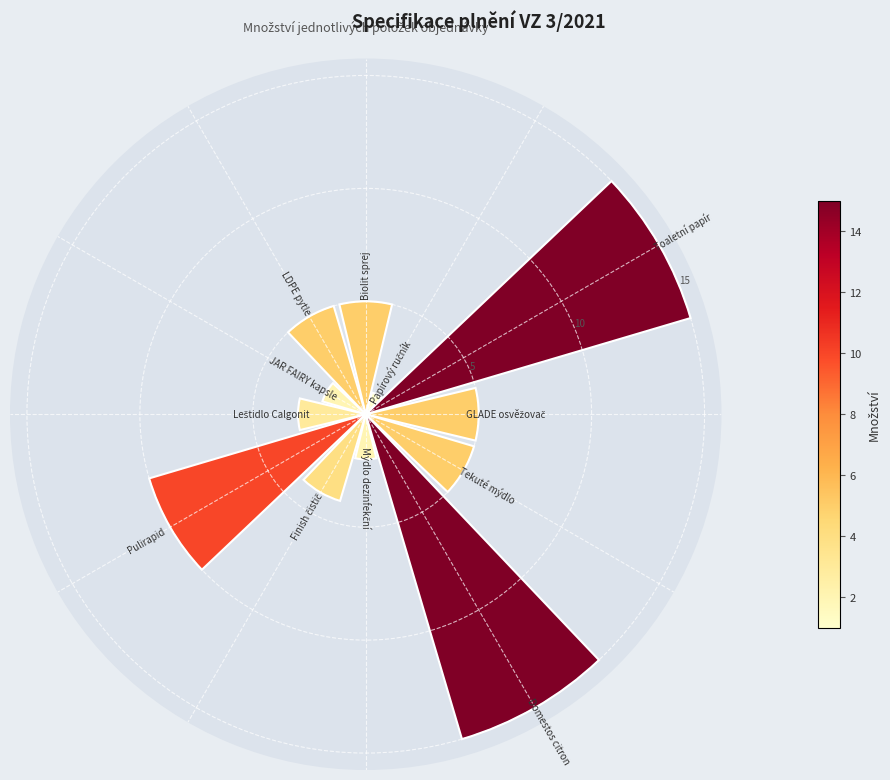

What is the sum of all values?

72